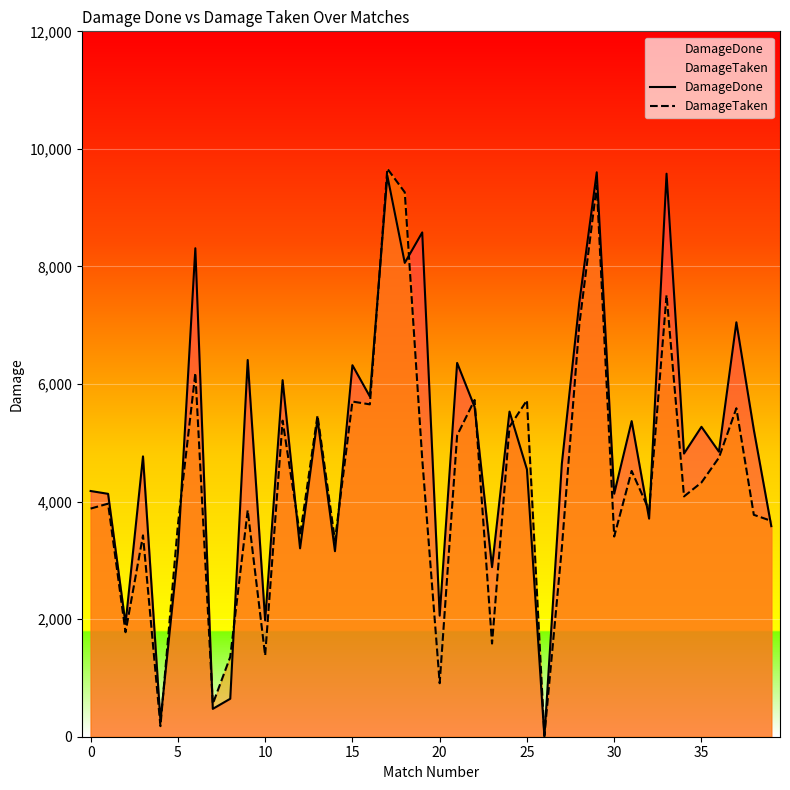

How many times do DamageTaken and DamageDone cross each other?

15